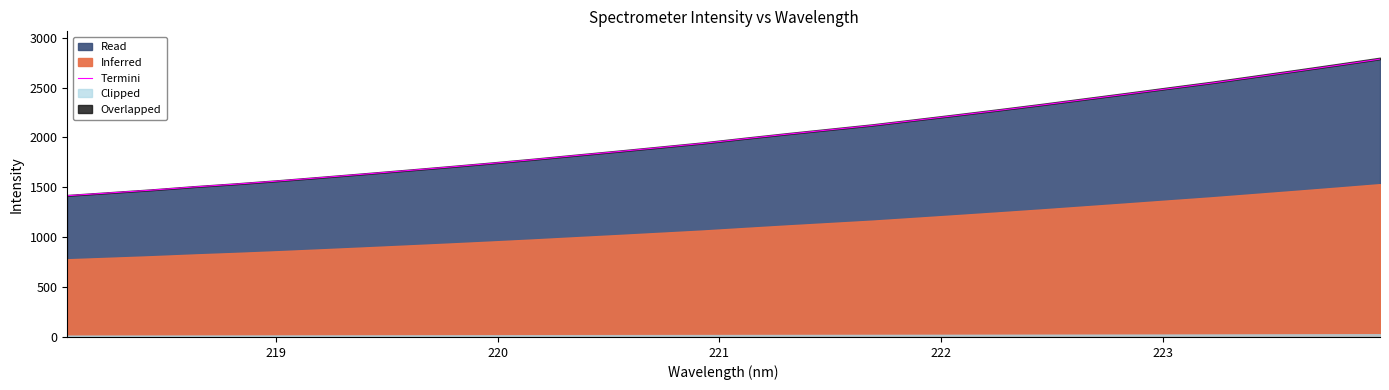

What is the lowest value of the Read series?

1415.7